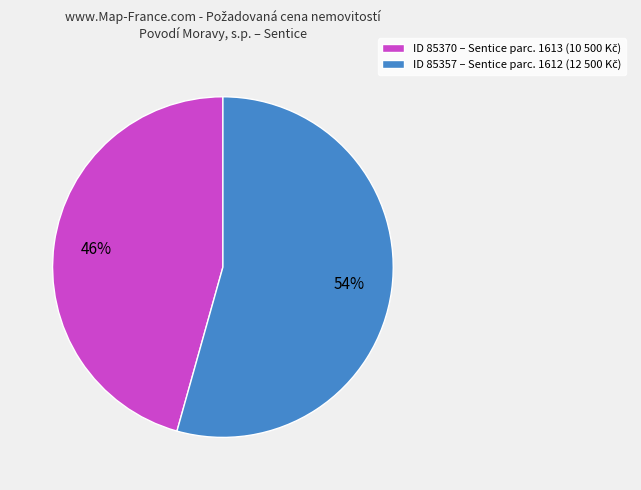

Is there a majority slice in this chart?

Yes